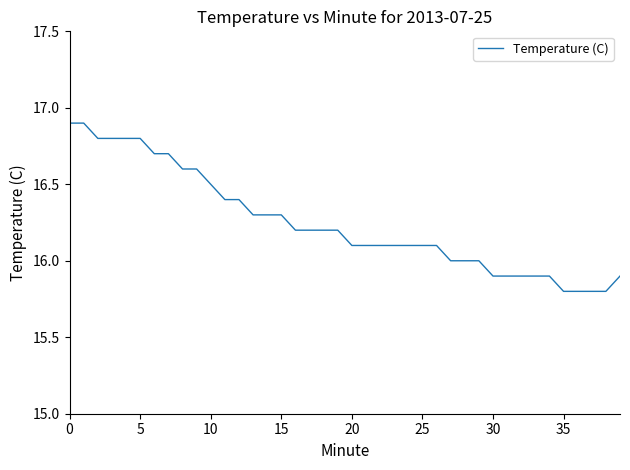

What is the difference between the second highest and second lowest values?

1.1